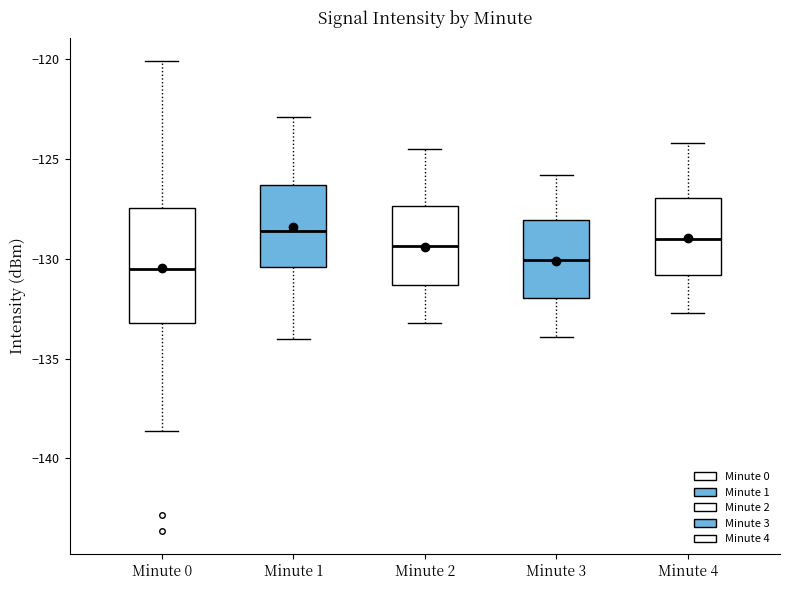

Where does the median line of the box for Minute 3 sit on the y-axis? The values are not printed on the chart, so give them approximately, as read against the axis.

-130.0